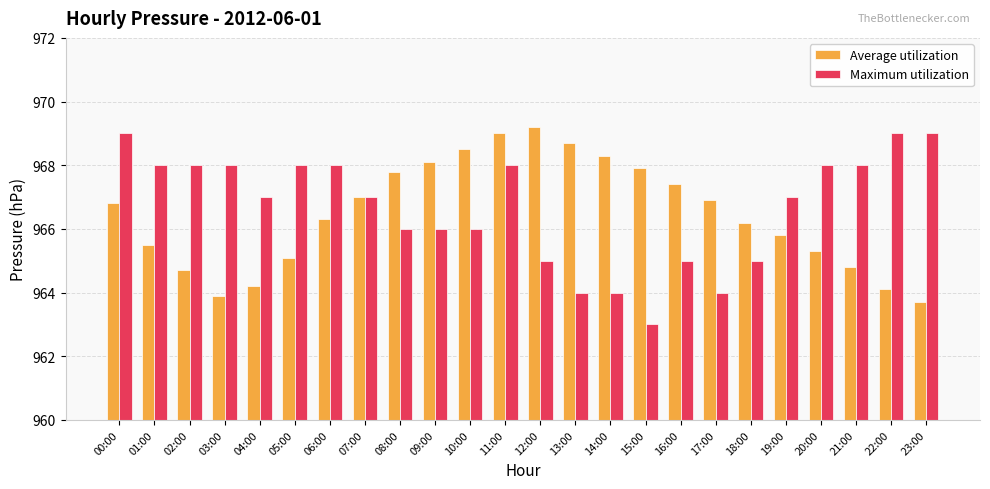

Reading right to left, extract all data points from this chart.

Average utilization: 963.7	964.1	964.8	965.3	965.8	966.2	966.9	967.4	967.9	968.3	968.7	969.2	969.0	968.5	968.1	967.8	967.0	966.3	965.1	964.2	963.9	964.7	965.5	966.8
Maximum utilization: 969.0	969.0	968.0	968.0	967.0	965.0	964.0	965.0	963.0	964.0	964.0	965.0	968.0	966.0	966.0	966.0	967.0	968.0	968.0	967.0	968.0	968.0	968.0	969.0